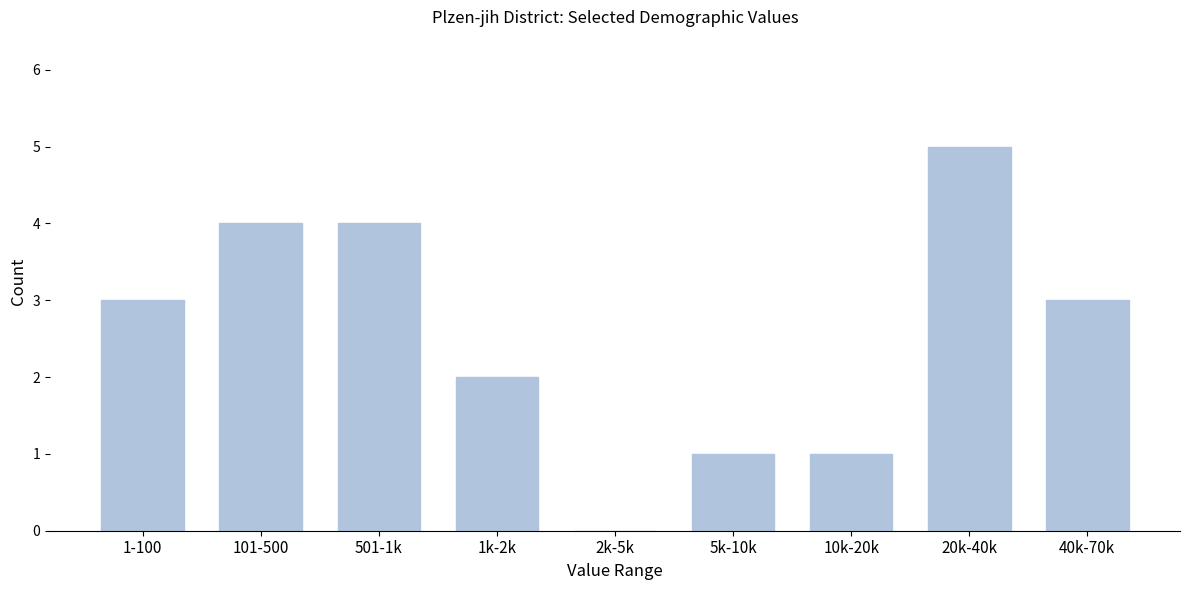

Reading left to right, extract all data points from this chart.

1-100=3	101-500=4	501-1k=4	1k-2k=2	2k-5k=0	5k-10k=1	10k-20k=1	20k-40k=5	40k-70k=3